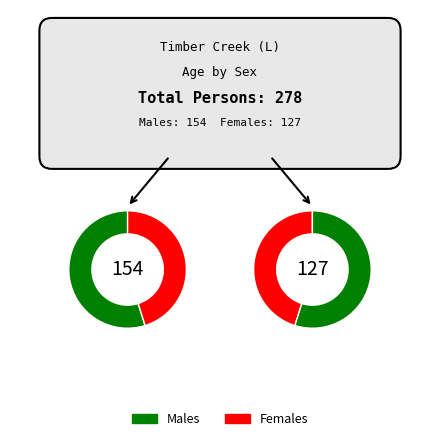

Is 65-69 years the majority of the pie?

No